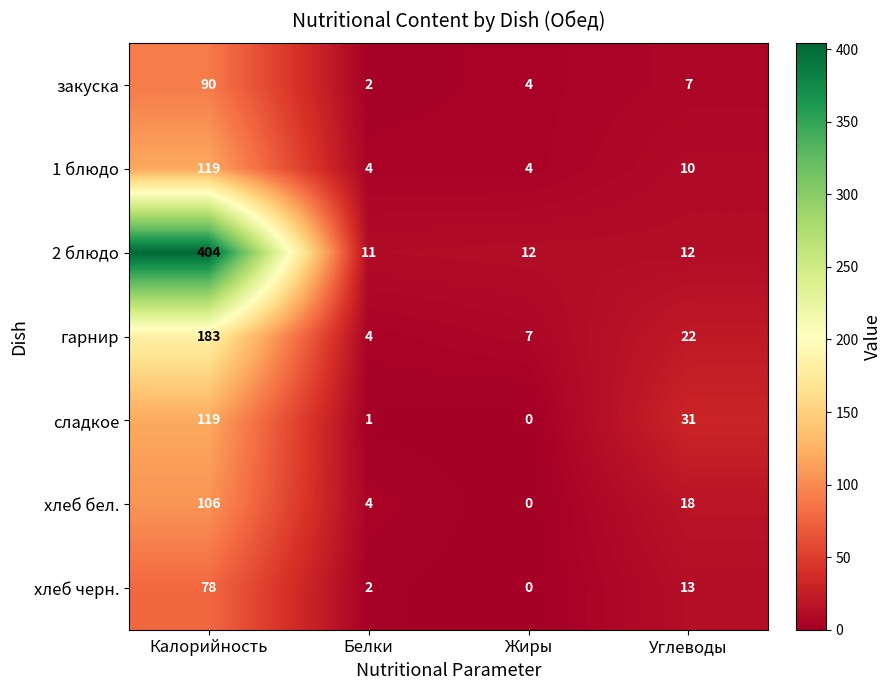

Reading right to left, extract all data points from this chart.

закуска: 7	4	2	90
1 блюдо: 10	4	4	119
2 блюдо: 12	12	11	404
гарнир: 22	7	4	183
сладкое: 31	0	1	119
хлеб бел.: 18	0	4	106
хлеб черн.: 13	0	2	78